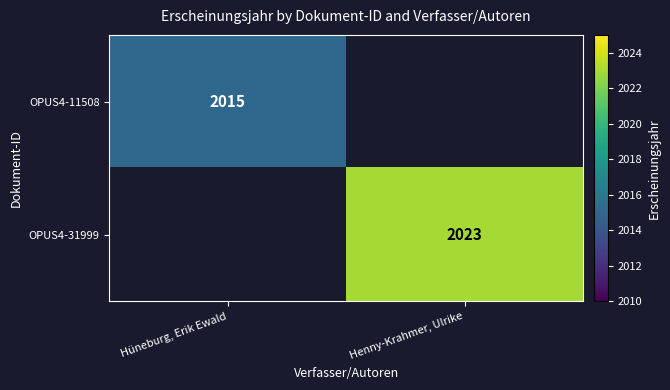

Is it true that OPUS4-31999 equals 1036 at Henny-Krahmer, Ulrike?

False